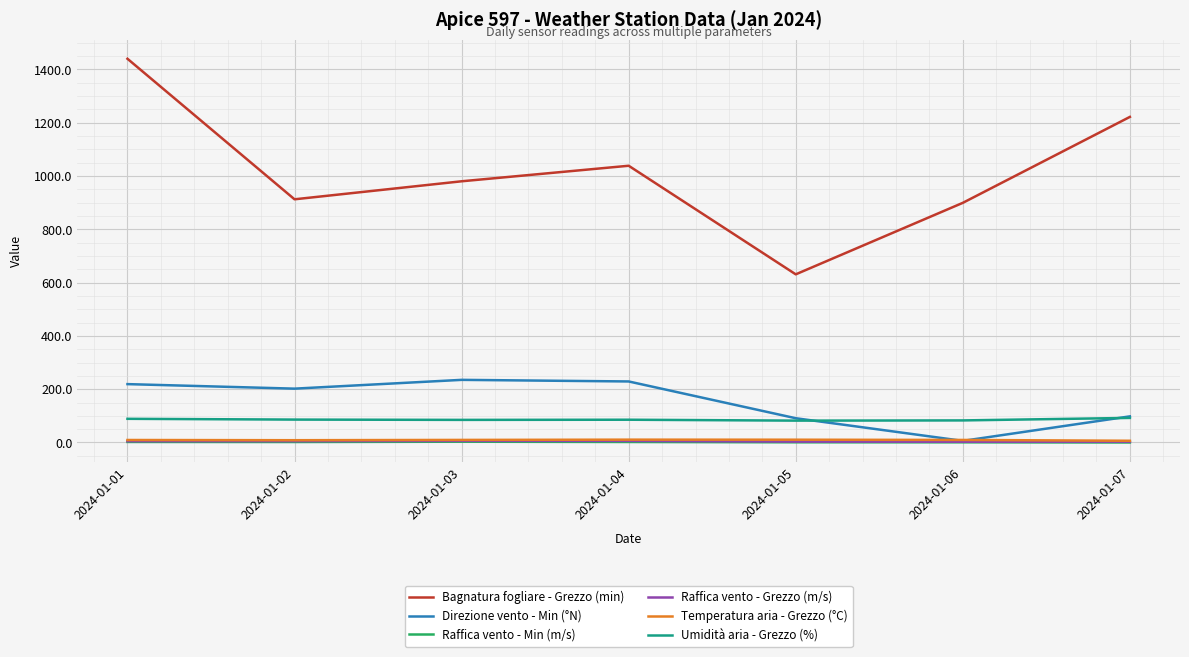

At which category is the sum across all series the highest?

2024-01-01